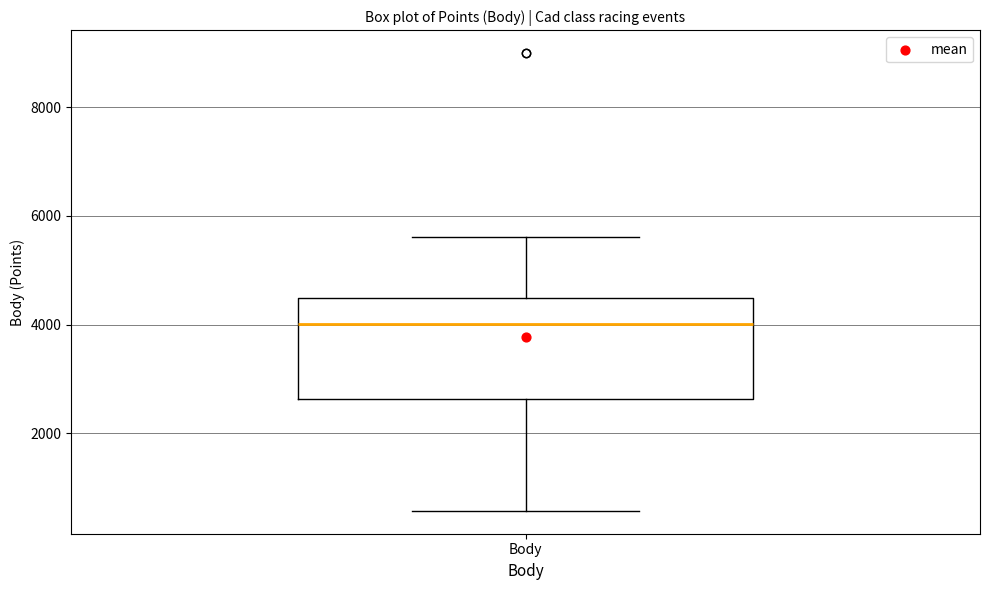

Transcribe this box plot: give where the median line is, the range the box spans, and where the two whiskers end, as read against the y-axis. The values are not printed on the chart, so give them approximately, as read against the axis.

median 4000, box 2600 to 4400, whiskers 600 to 5600